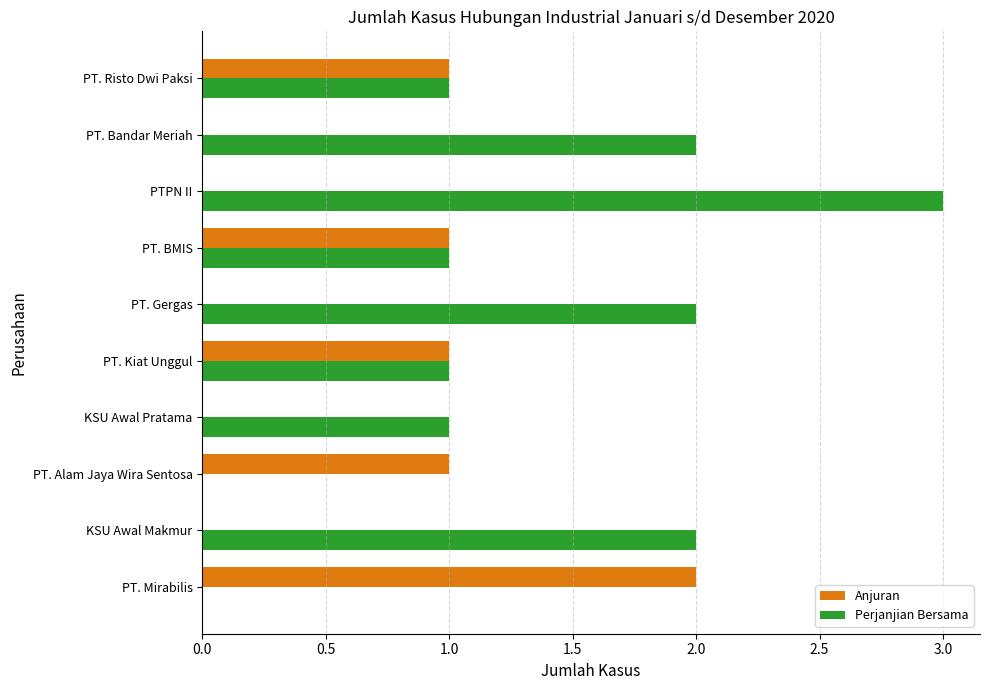

Between PT. Alam Jaya Wira Sentosa and PTPN II, which series saw the biggest shift?

Perjanjian Bersama